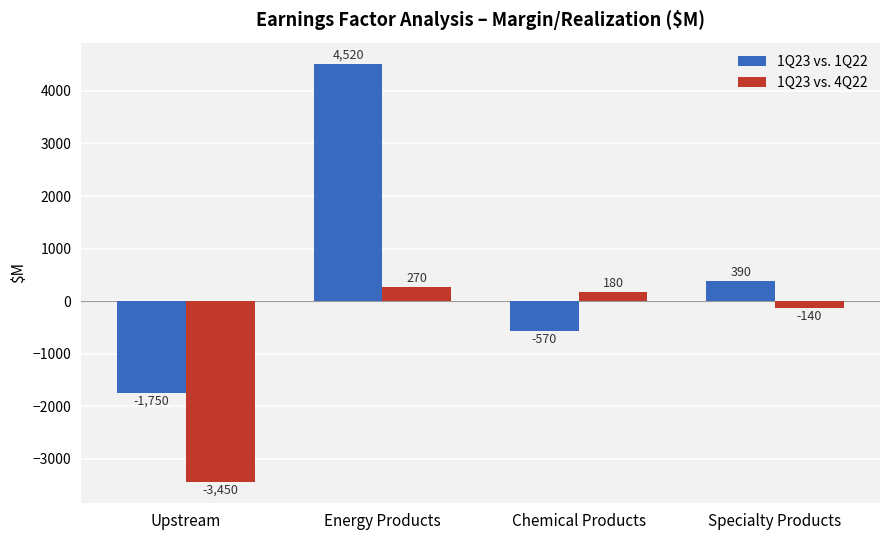

What is the difference between the 1Q23 vs. 1Q22 values at Upstream and Energy Products?

6270